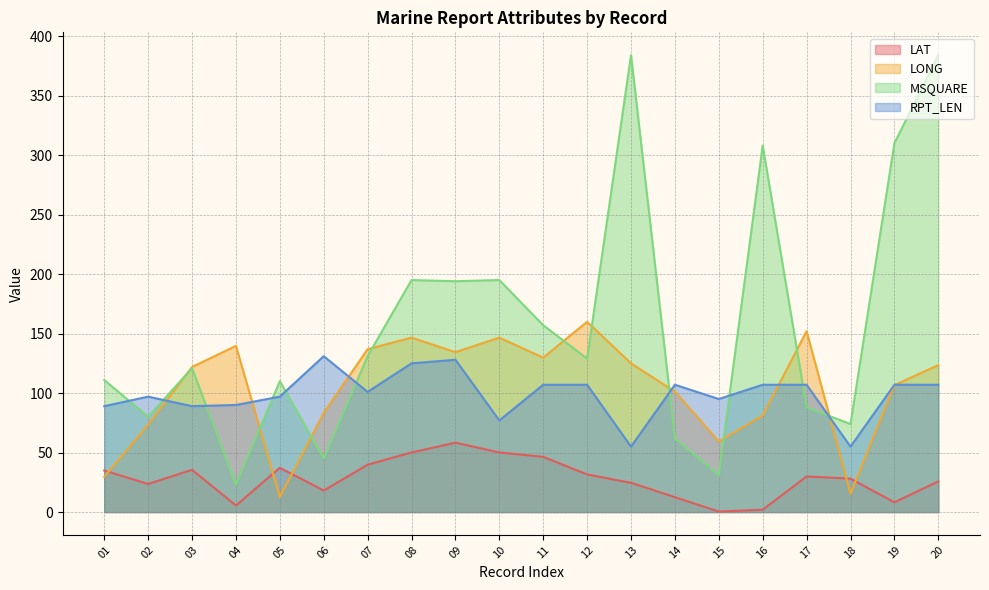

After their last crossing, which series has the higher values: LAT or LONG?

LONG